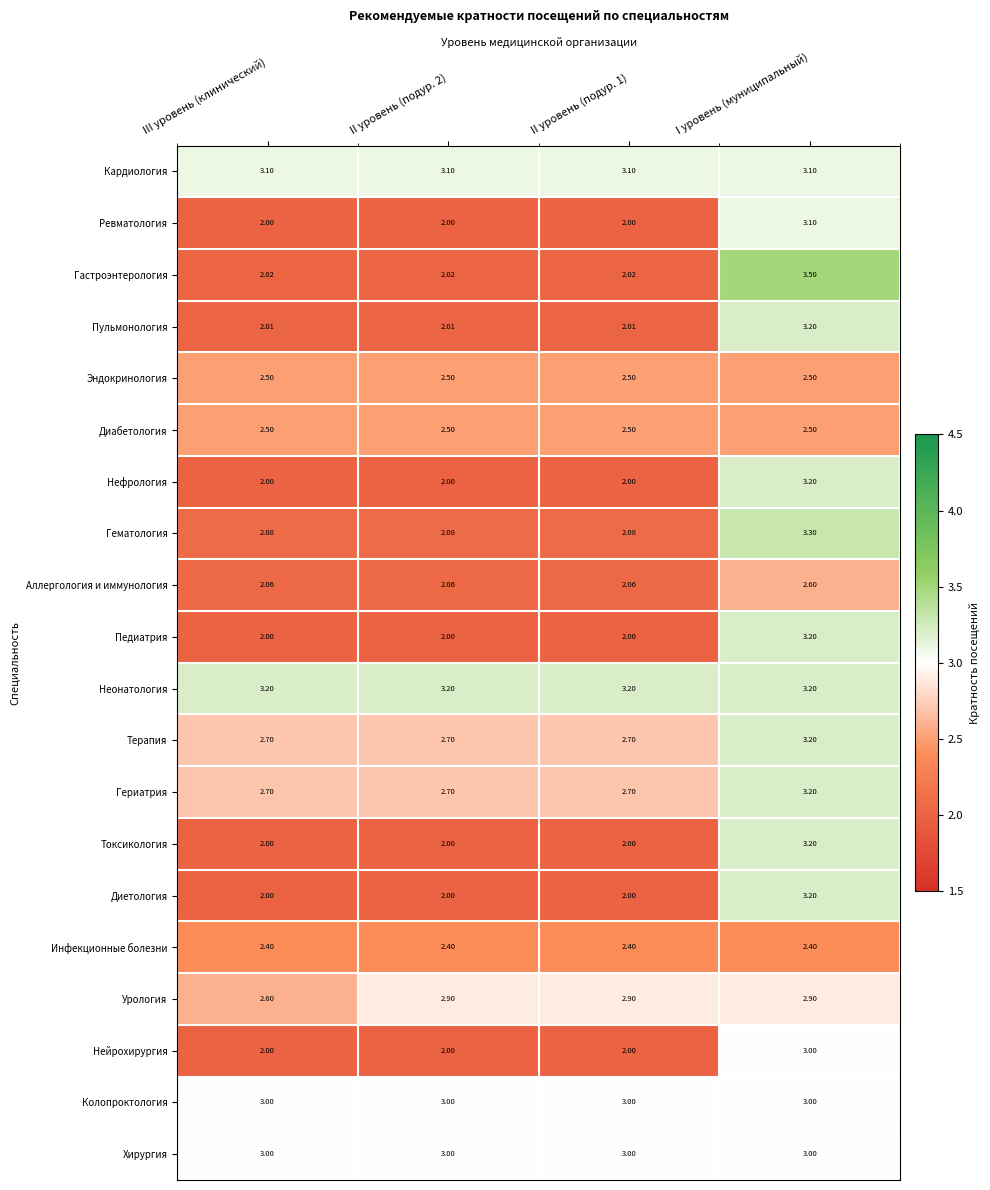

At which category is the sum across all series the highest?

I уровень (муниципальный)